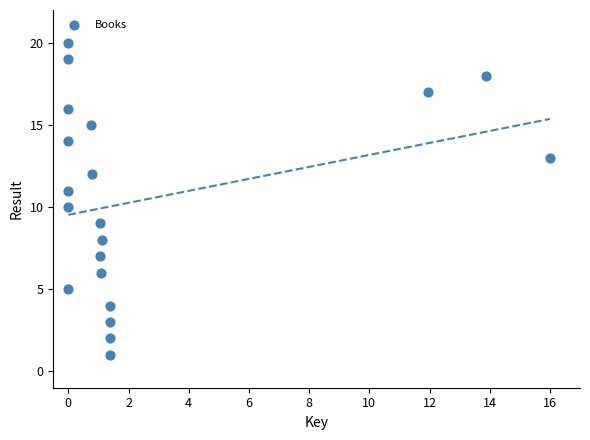

What is the range of Y values (max minus min)?

19